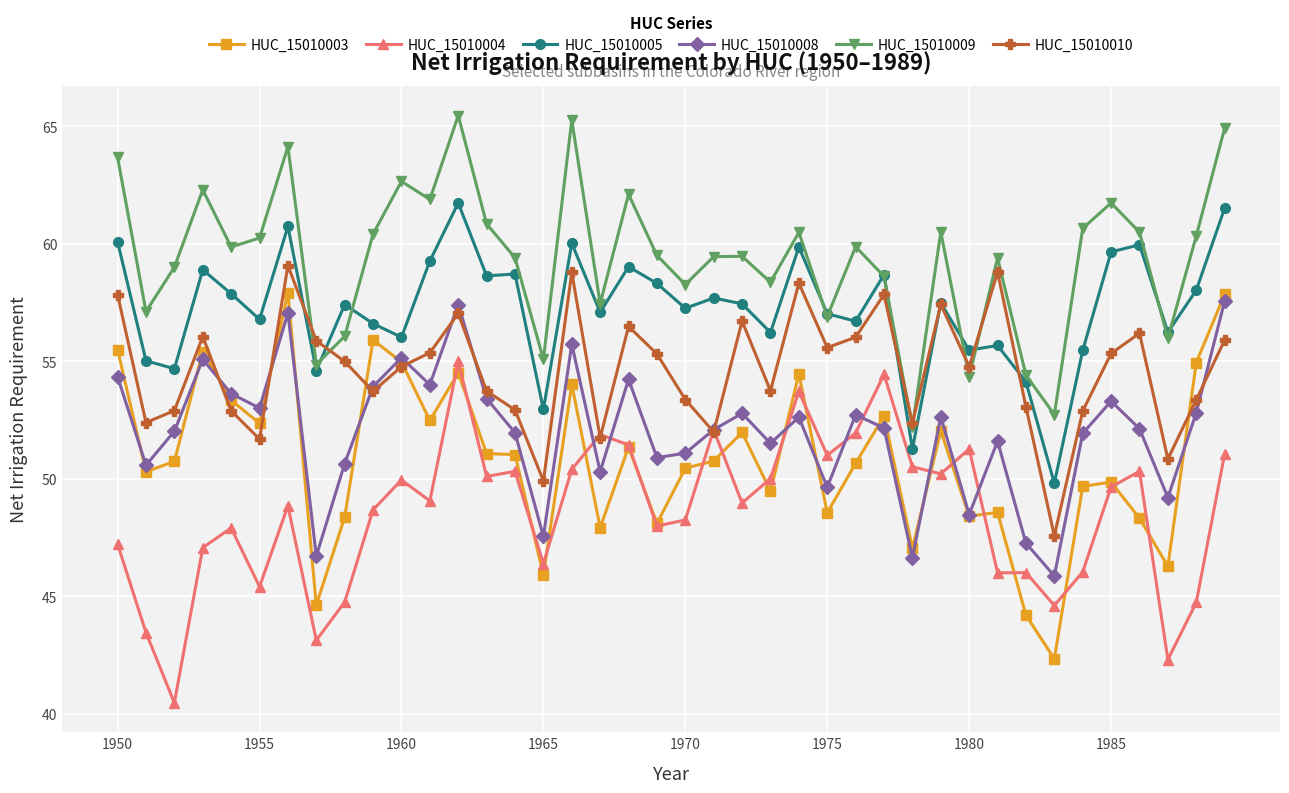

How many series are shown in this chart?

6